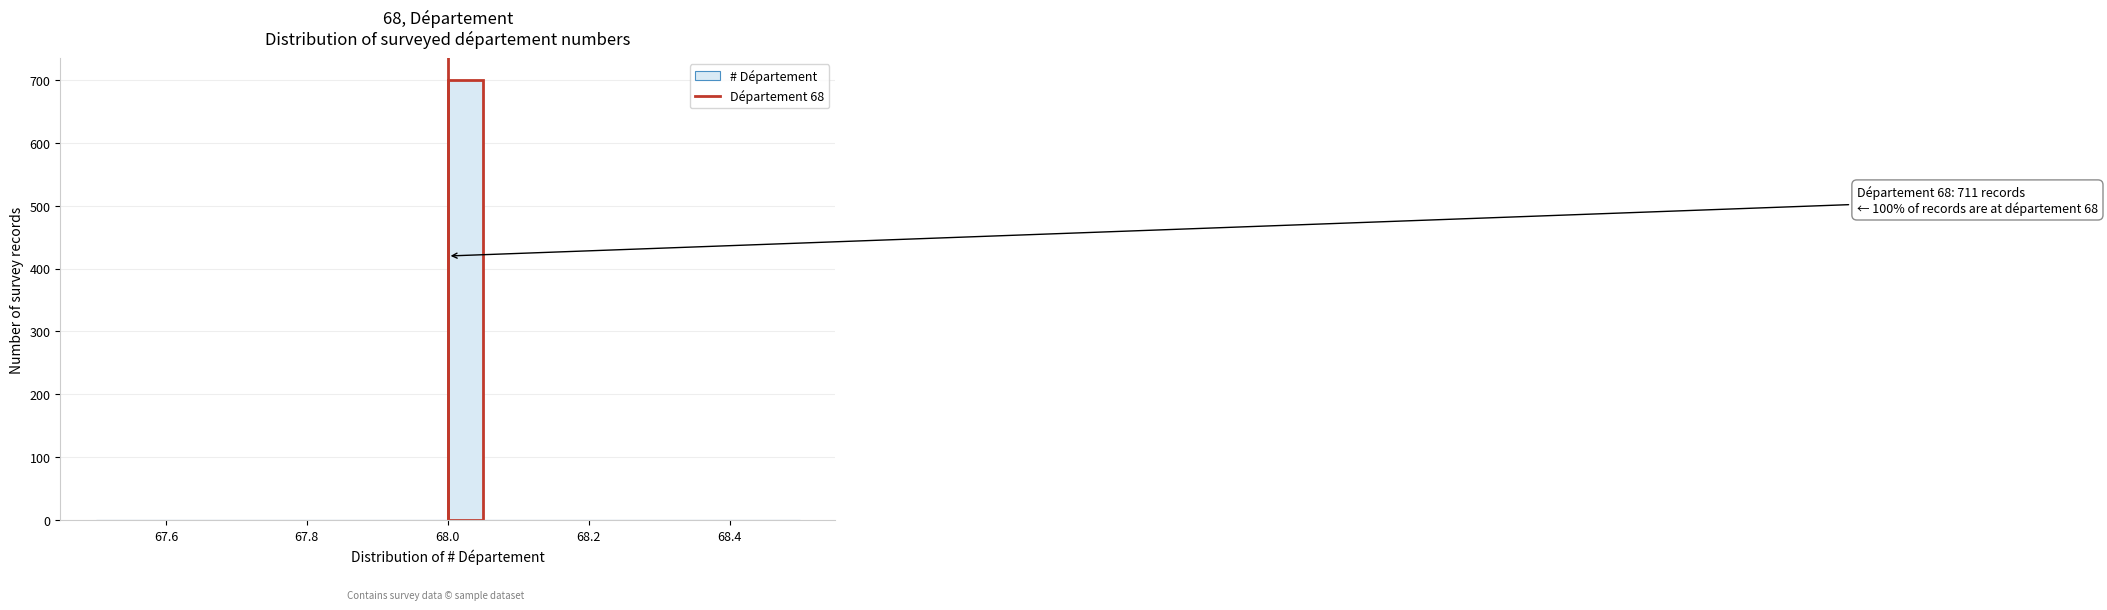

Read against the x-axis, roughly where is the centre of the tallest bar?

68.02